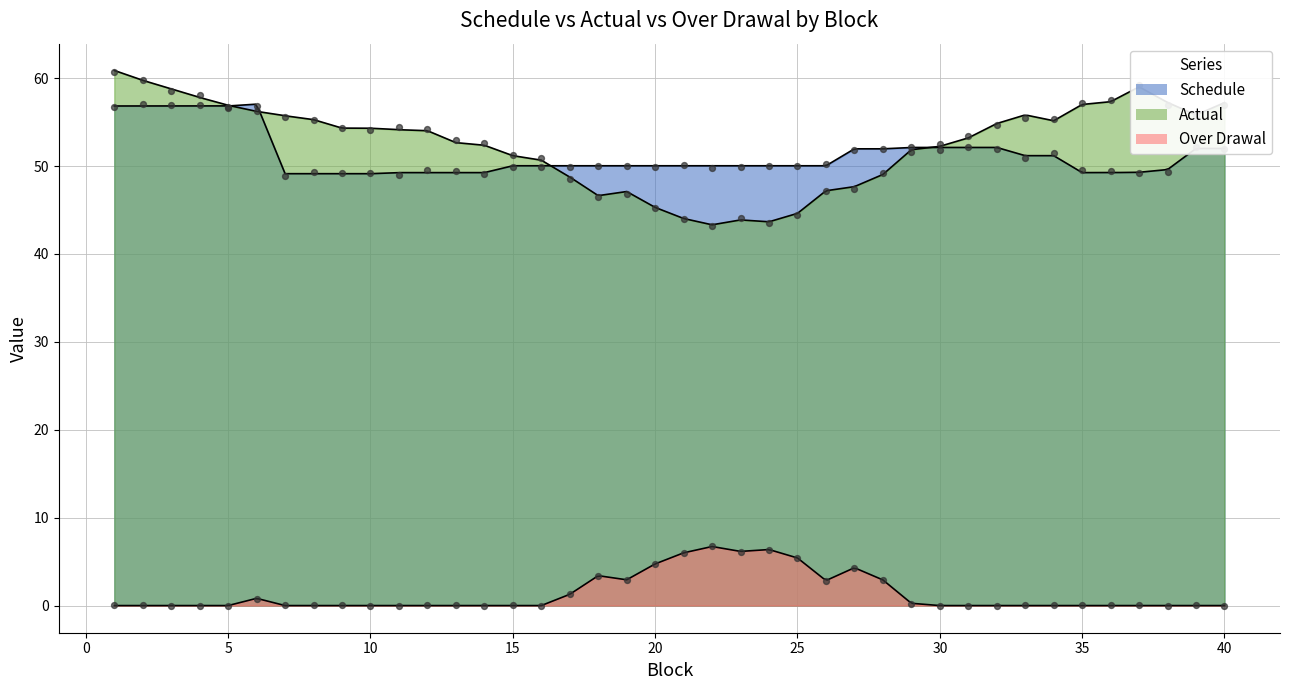

What is the total value across all series at 38?

106.3